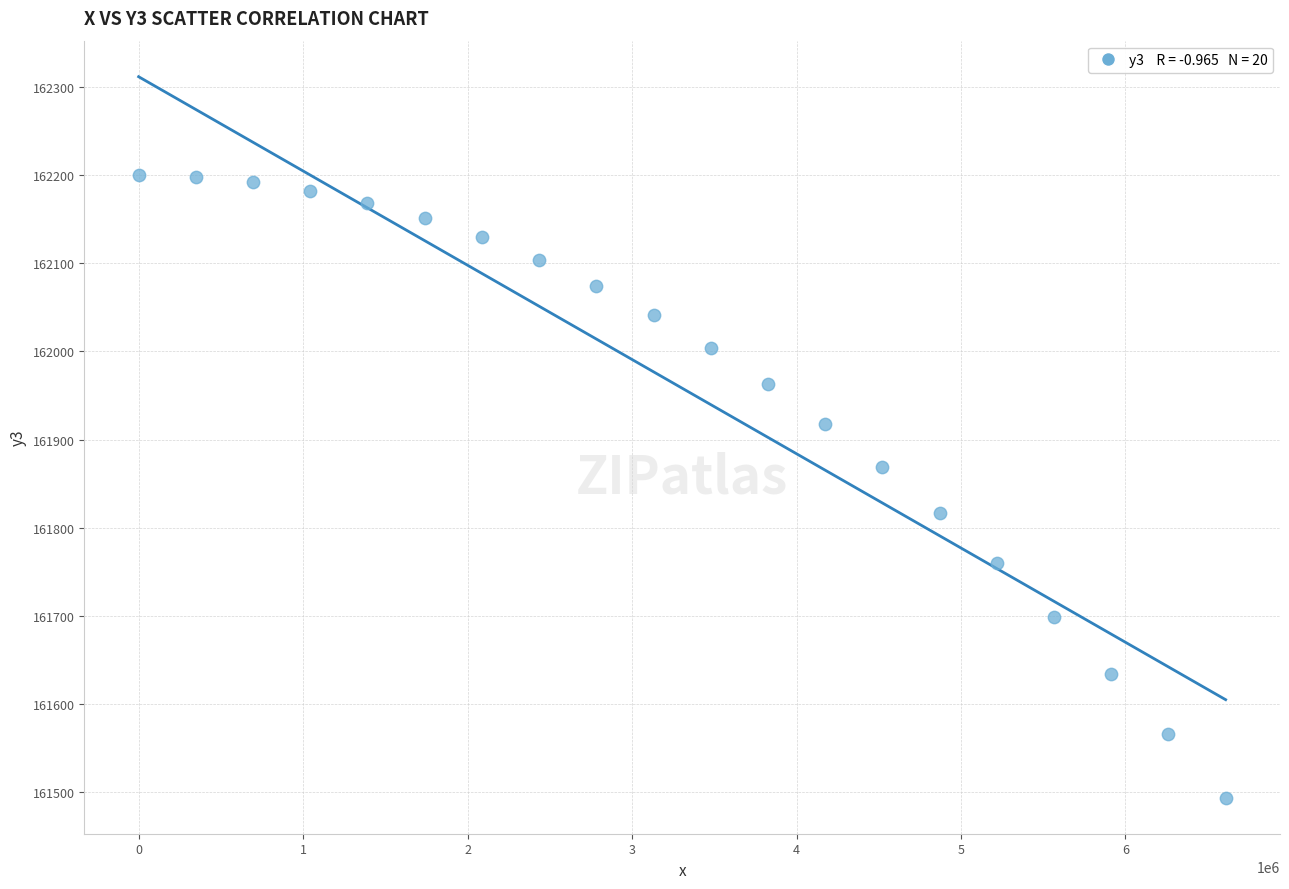

What is the range of Y values (max minus min)?

706.0